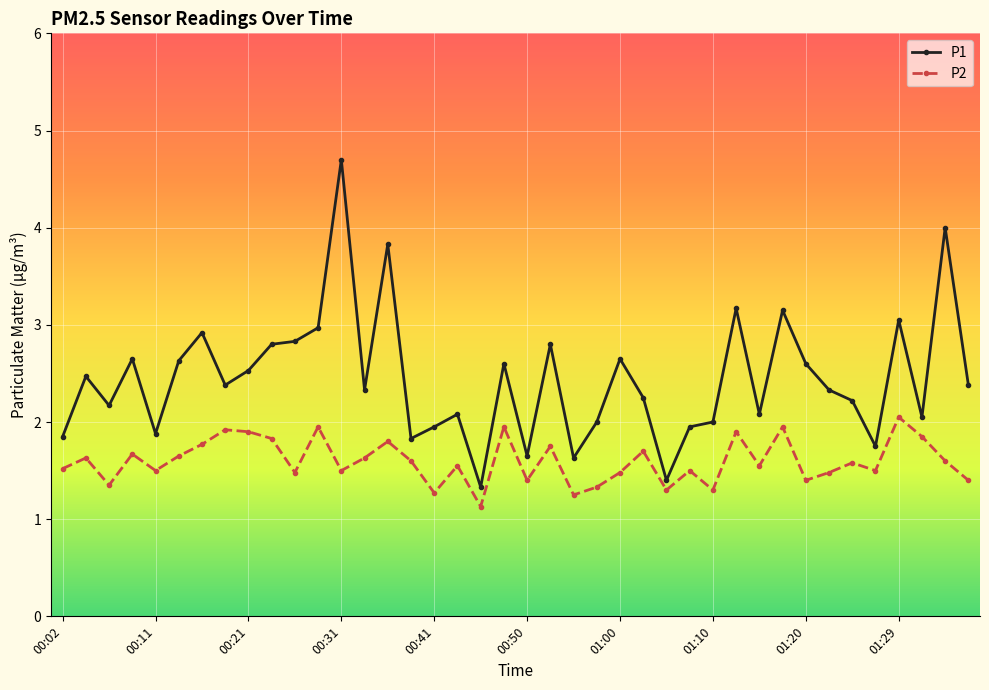

What is the minimum value for P1?

1.3